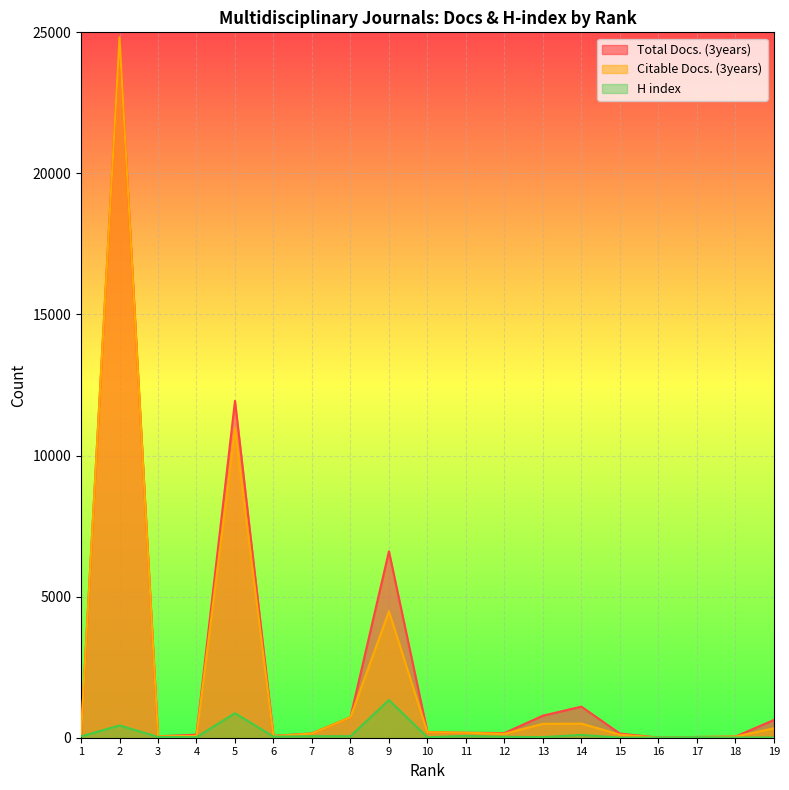

At how many categories does at least one series exceed 19216?

1